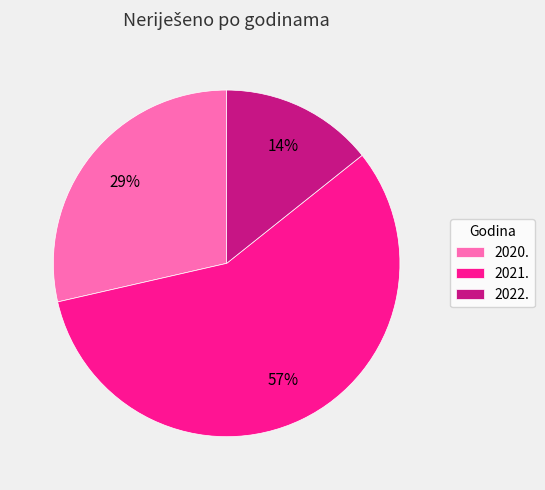

Is it true that 2021. is 71% of the pie?

False